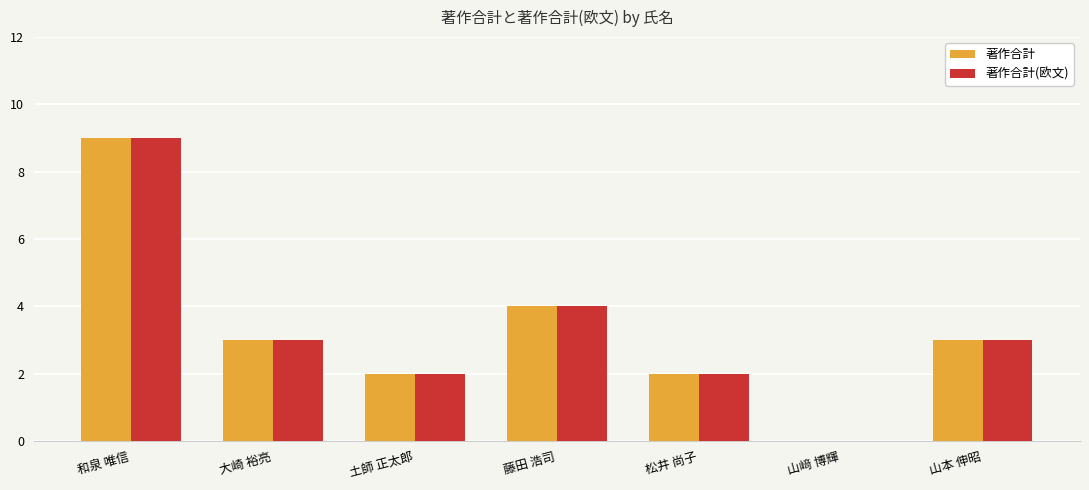

The value of 著作合計(欧文) at 大崎 裕亮 is 1. True or false?

False